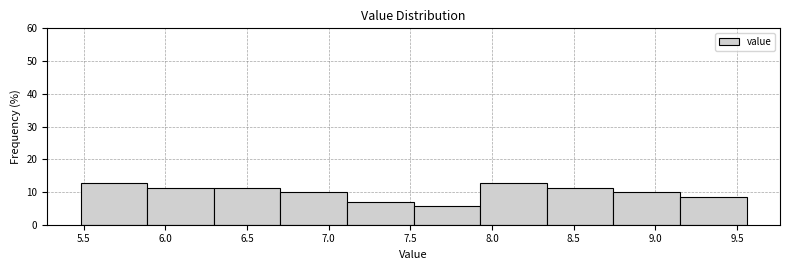

Reading left to right, list every bar in this chart as the range it spans on the x-axis followed by its height. Neither the bar edges nor the heights are printed on the chart, so give them approximately, as read against the axes.

5.50 to 5.90: 13
5.90 to 6.30: 11
6.30 to 6.70: 11
6.70 to 7.10: 10
7.10 to 7.50: 7
7.50 to 7.95: 6
7.95 to 8.35: 13
8.35 to 8.75: 11
8.75 to 9.15: 10
9.15 to 9.55: 8